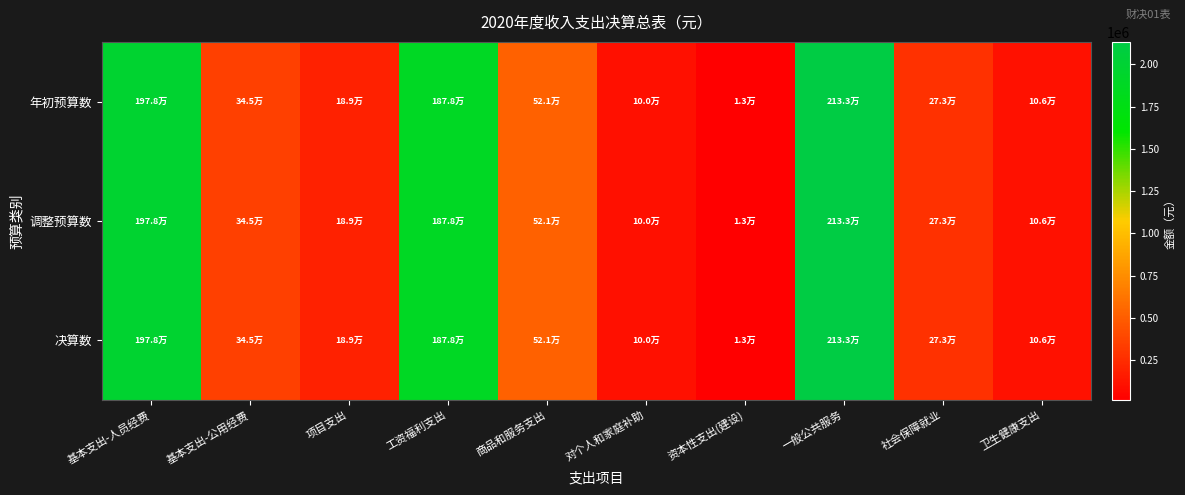

At which category is the sum across all series the highest?

一般公共服务